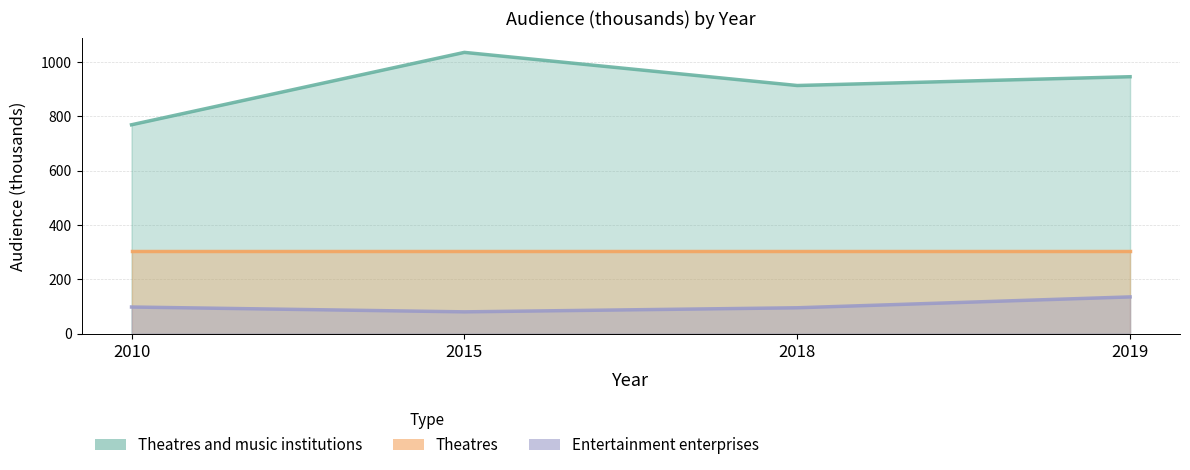

Where is the first local minimum for Entertainment enterprises?

2015